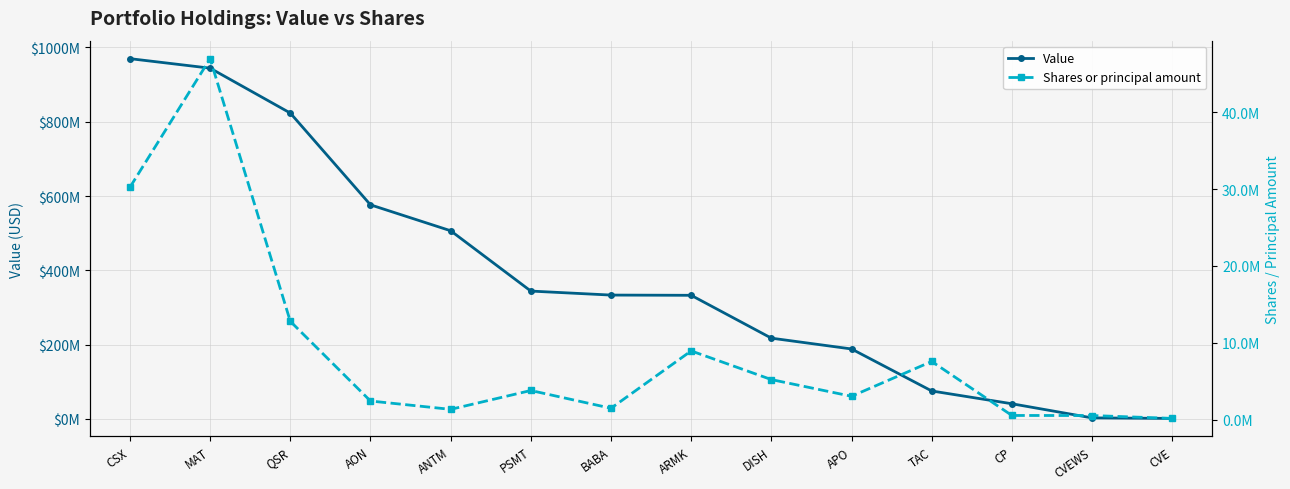

True or false: Shares or principal amount and Value cross at least once.

False